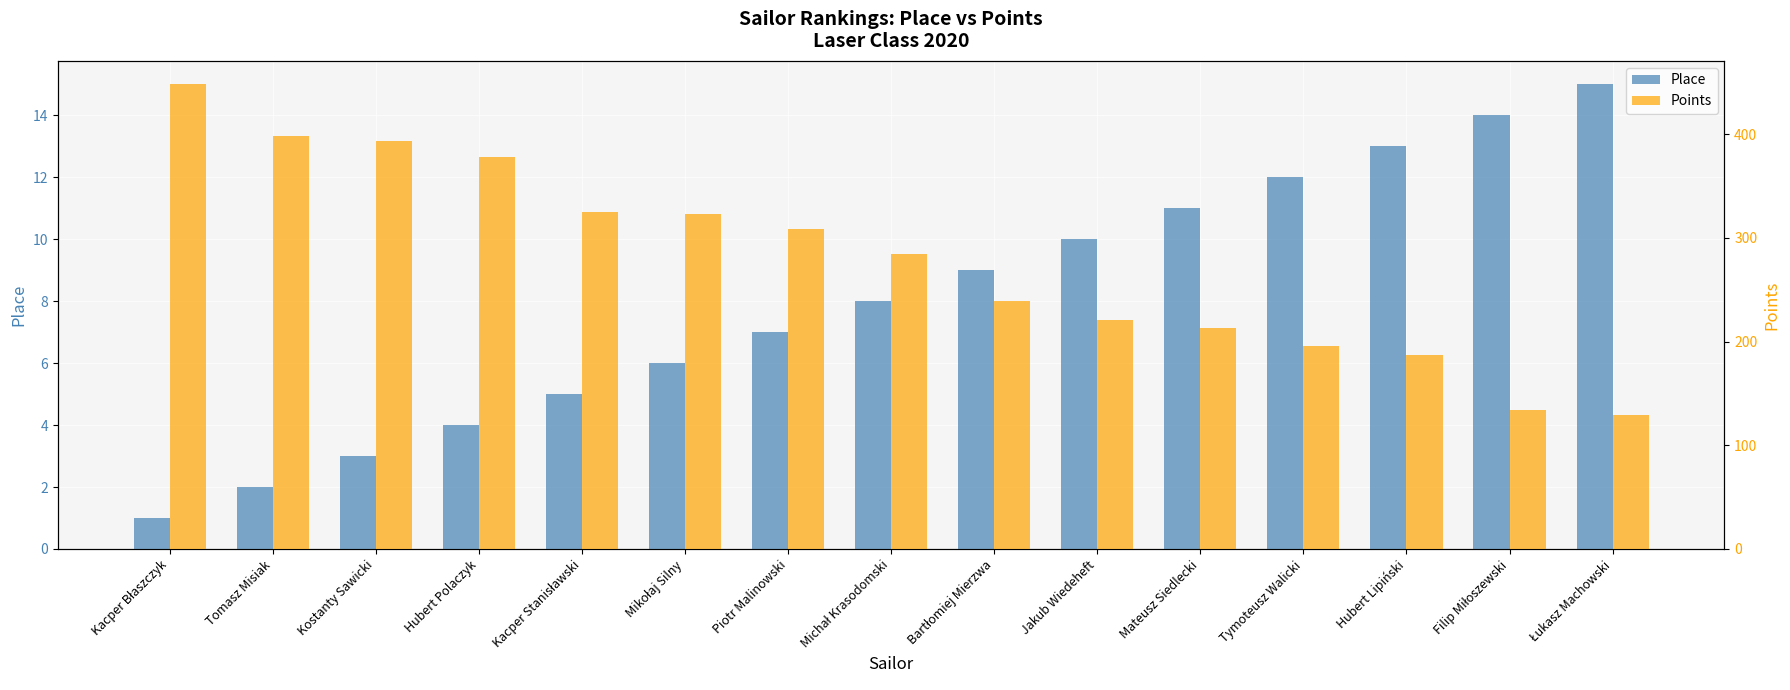

Does the chart contain stacked bars?

No